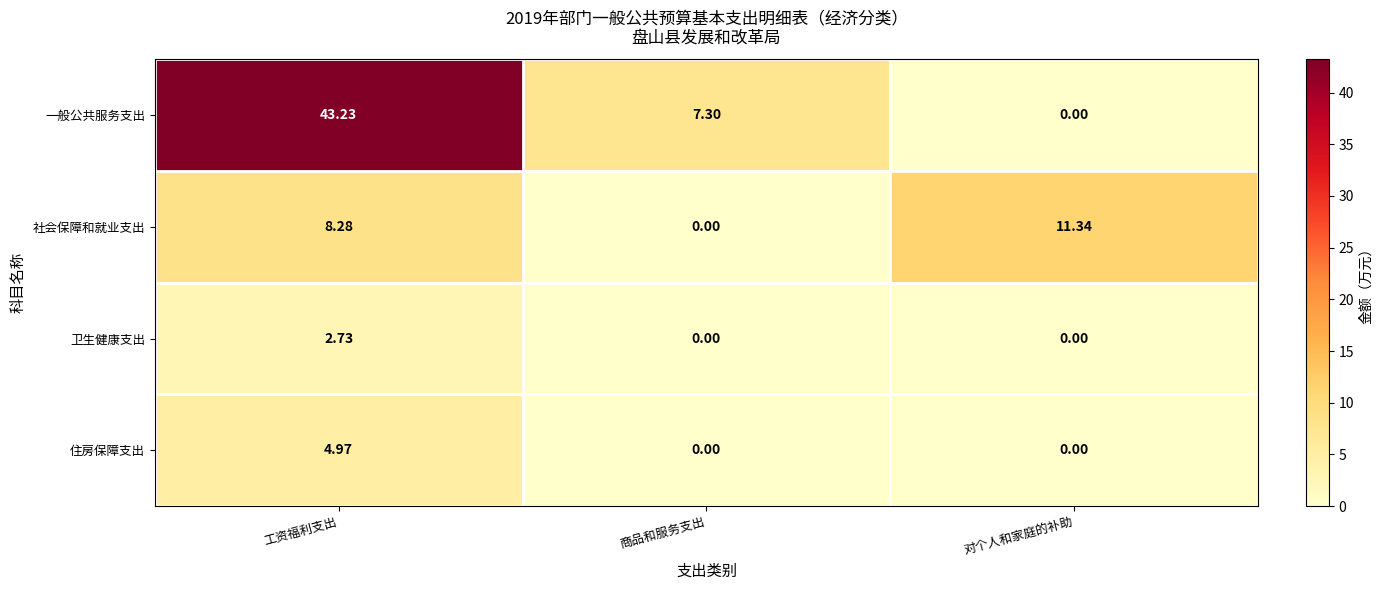

Between 商品和服务支出 and 对个人和家庭的补助, which series saw the biggest shift?

社会保障和就业支出